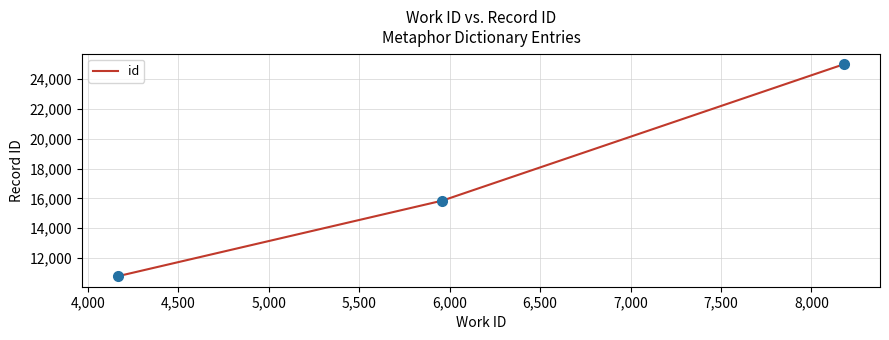

What is the average value?

17209